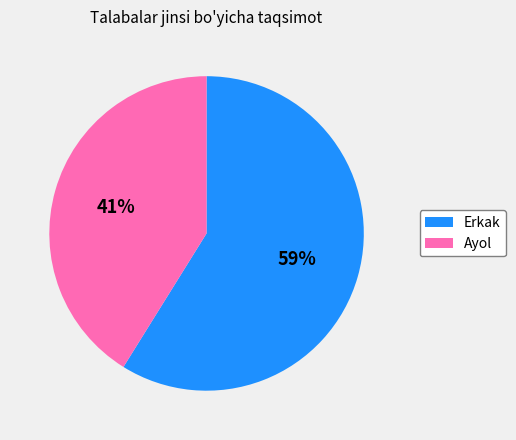

To the nearest percent, what percentage of the pie is Erkak?

59%